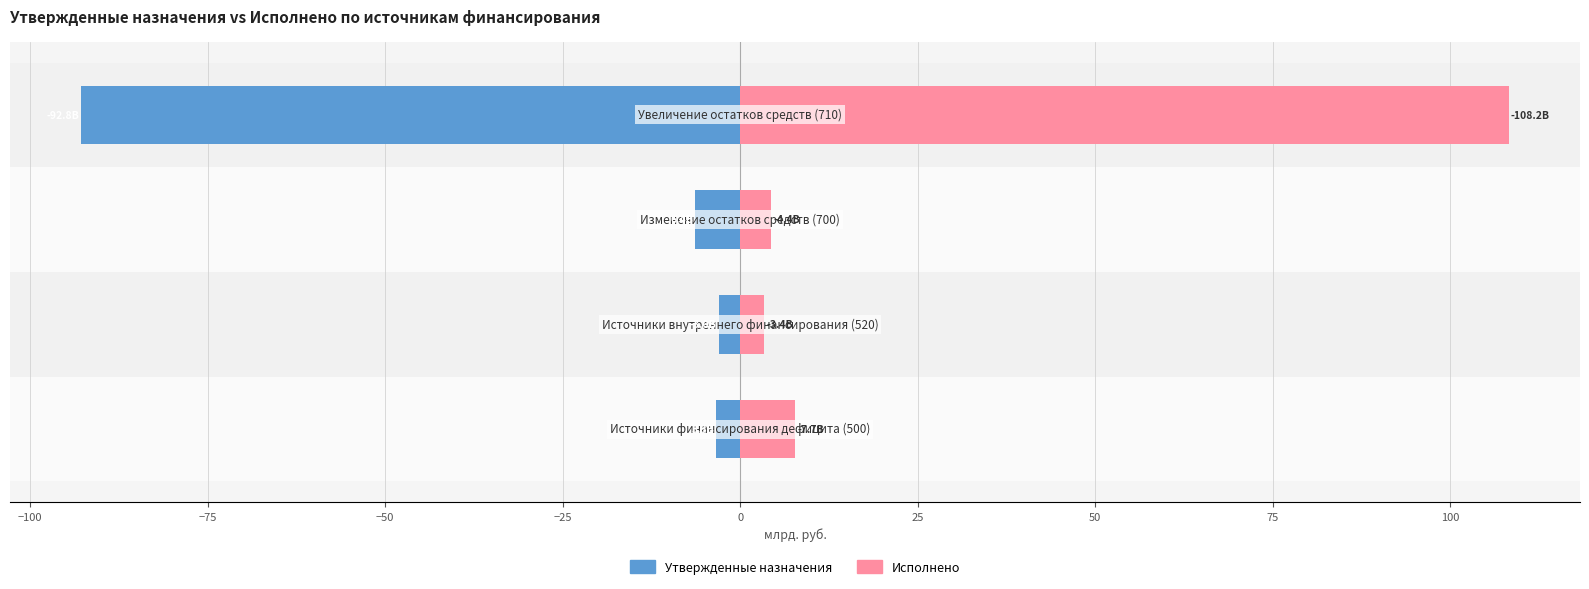

List the series in order of their peak value, highest first.

Исполнено, Утвержденные назначения